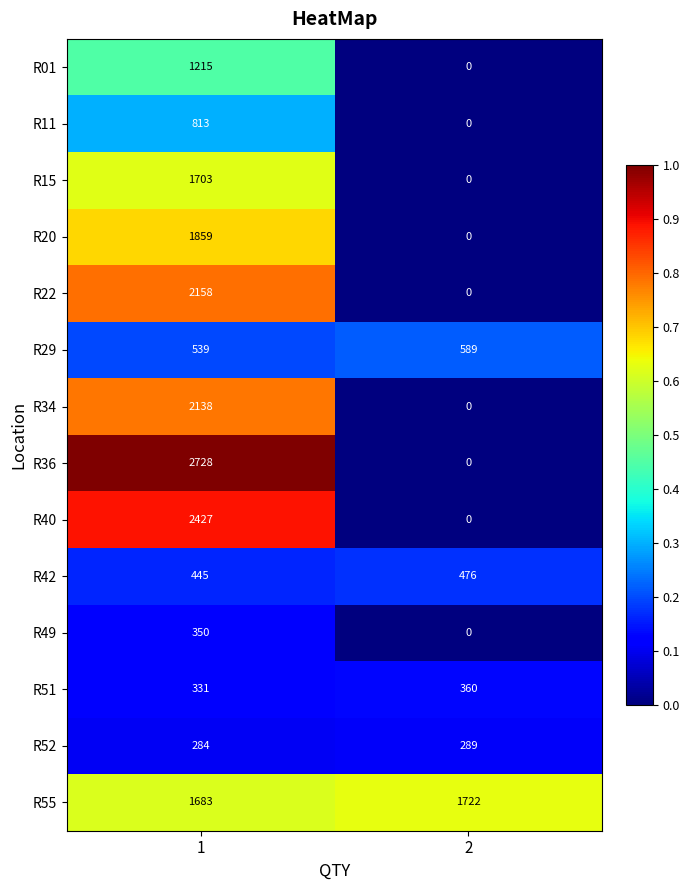

How many values in R01 are above zero?

1